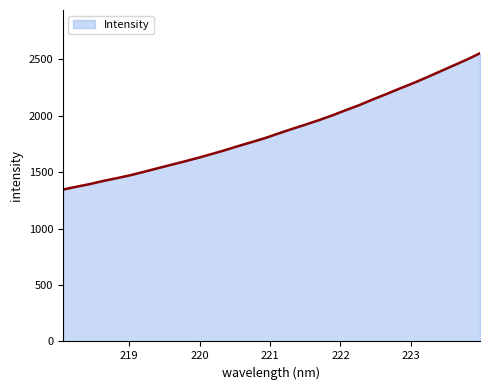

What is the smallest value displayed?

1346.3